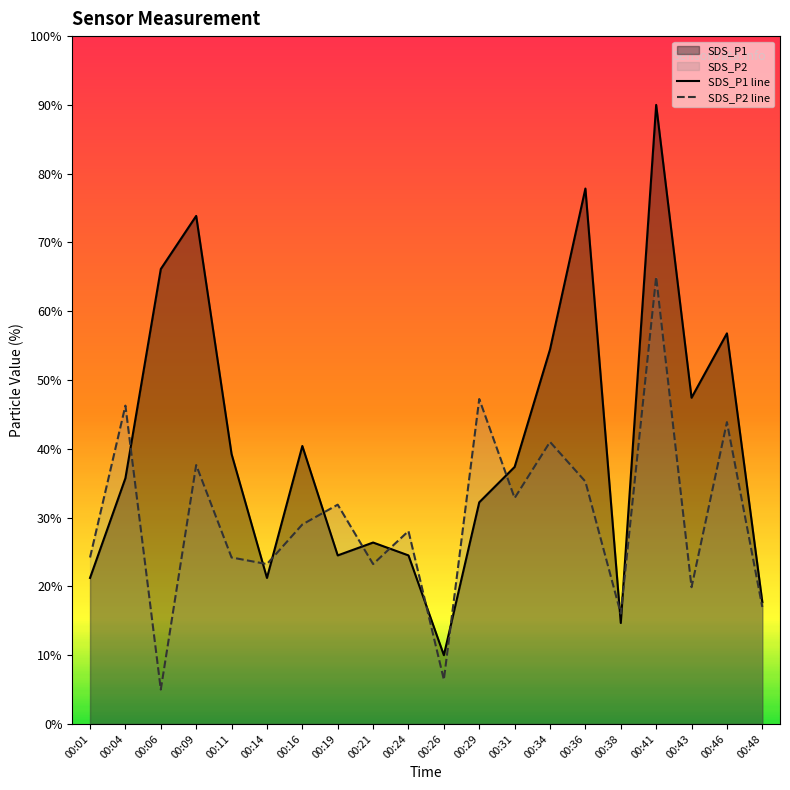

Is the value of SDS_P2 line at 00:48 greater than the value of SDS_P1 line at 00:41?

No